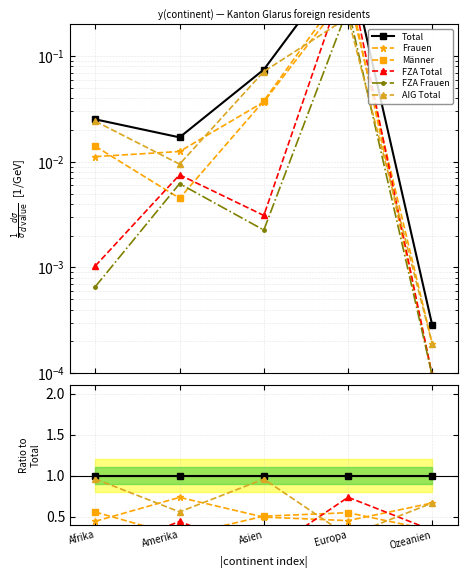

What is the label of the 3rd point from the right?

Asien